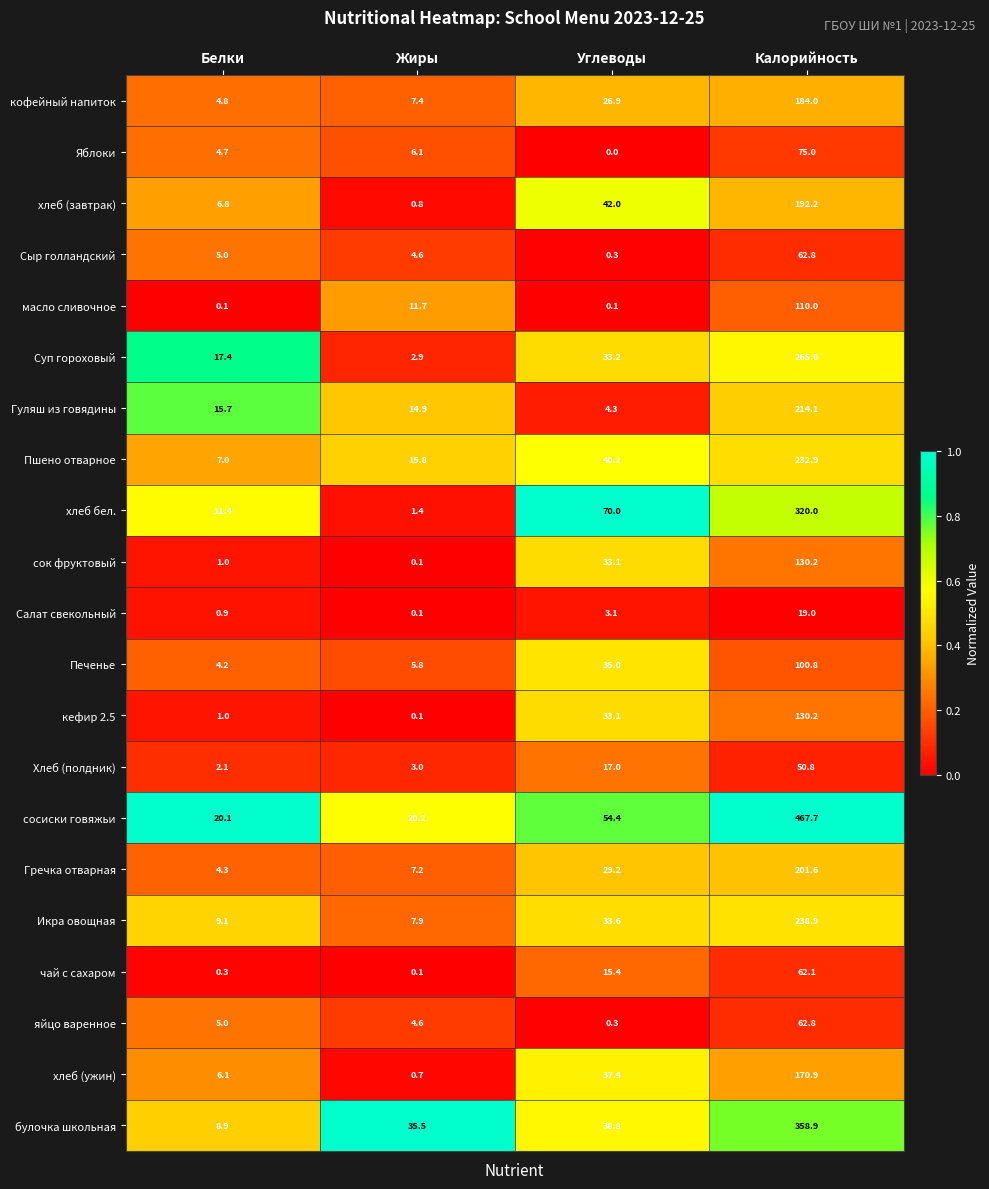

What is the difference between the чай с сахаром values at Калорийность and Углеводы?

46.7